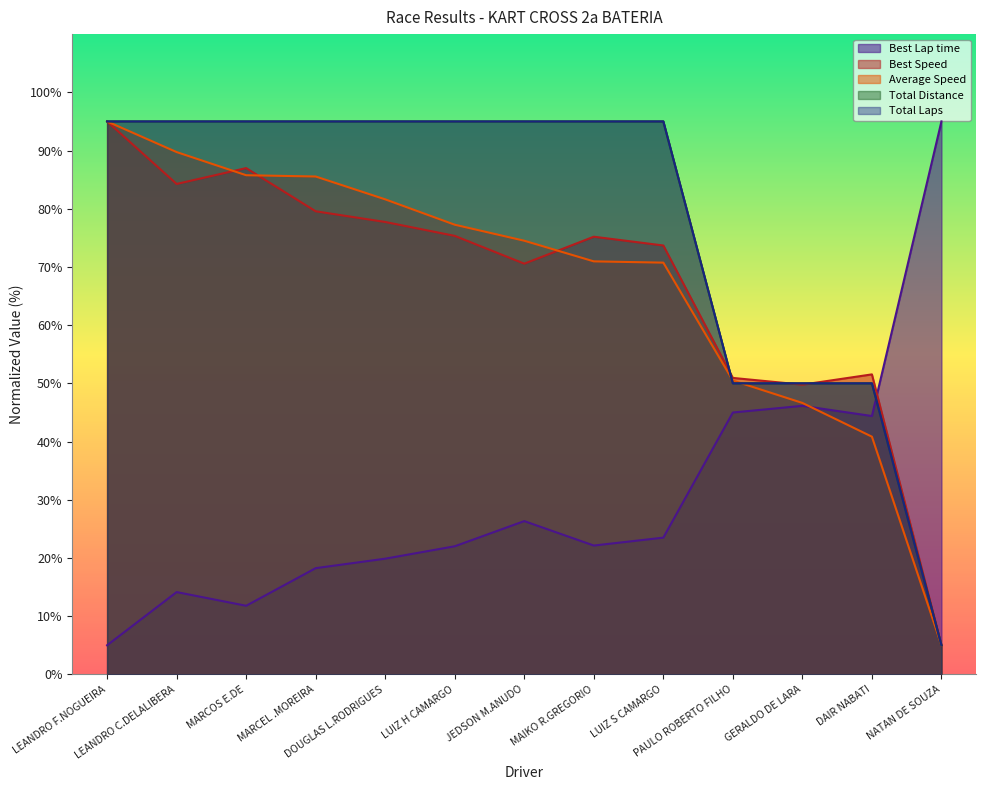

How many times do Total Distance and Best Lap time cross each other?

1